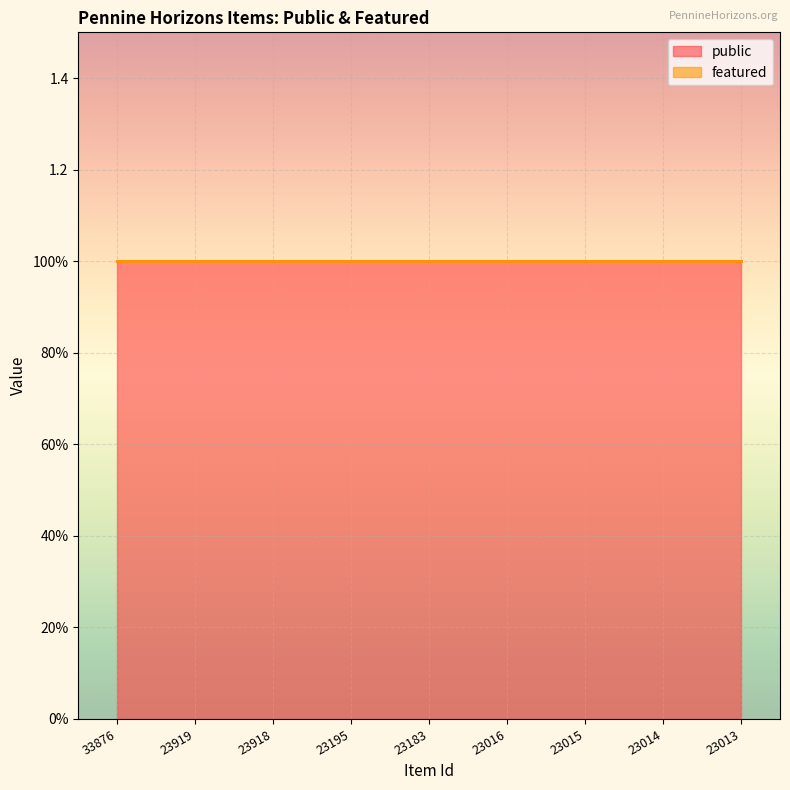

Which series has the largest total across all categories?

public